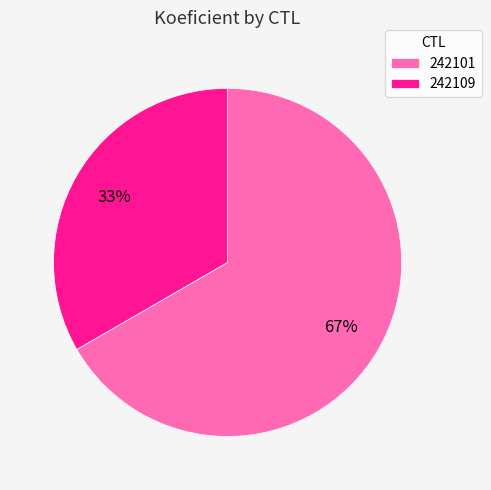

Between 242101 and 242109, which is larger?

242101